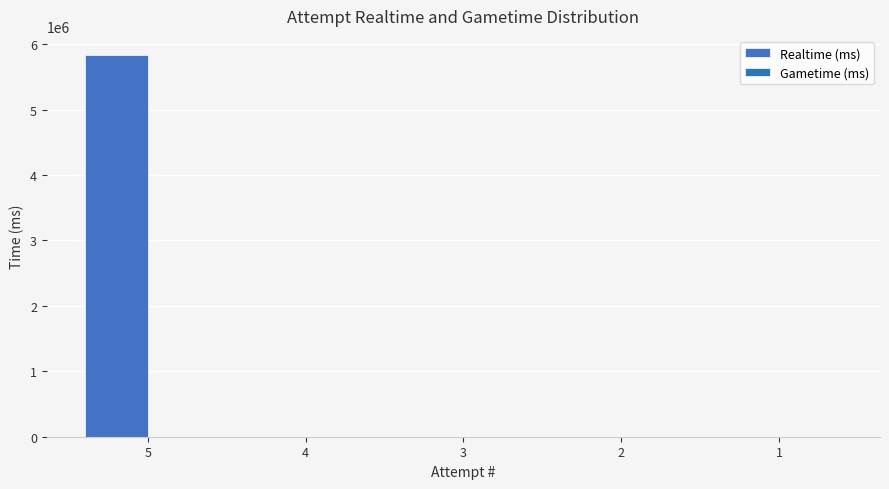

Are the bars horizontal?

No